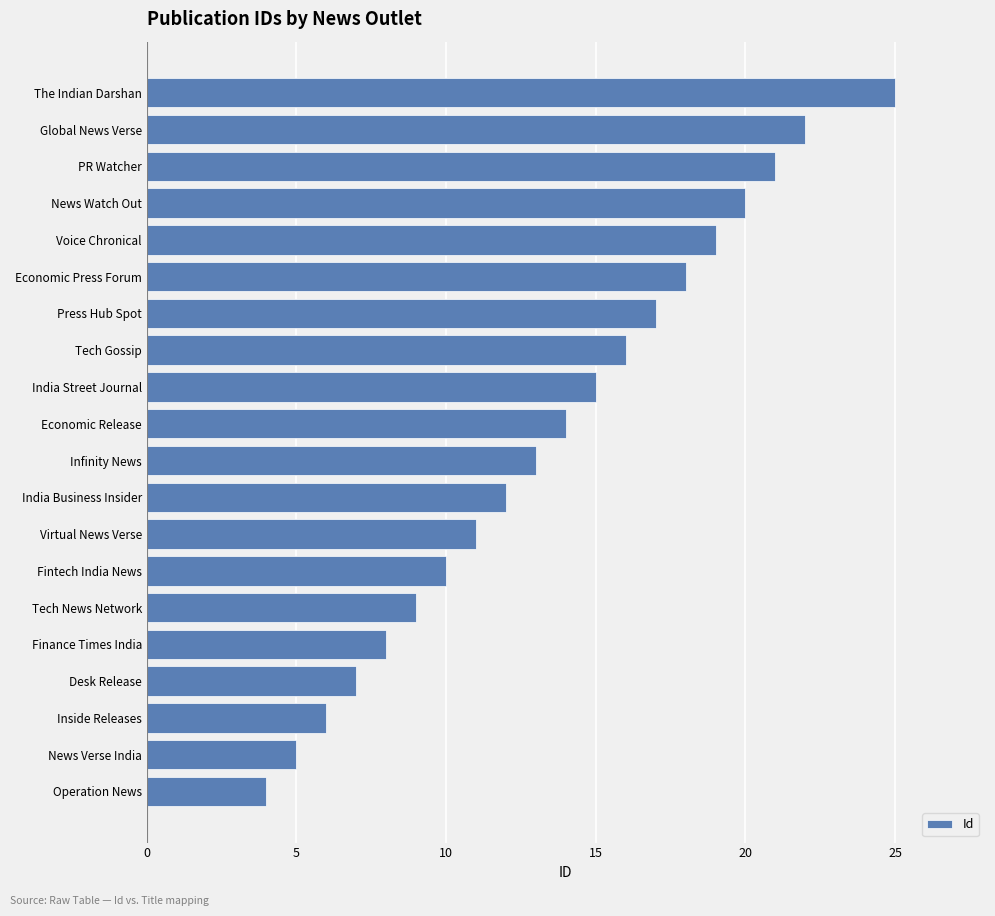

What is the change in value from Press Hub Spot to News Watch Out?

+3